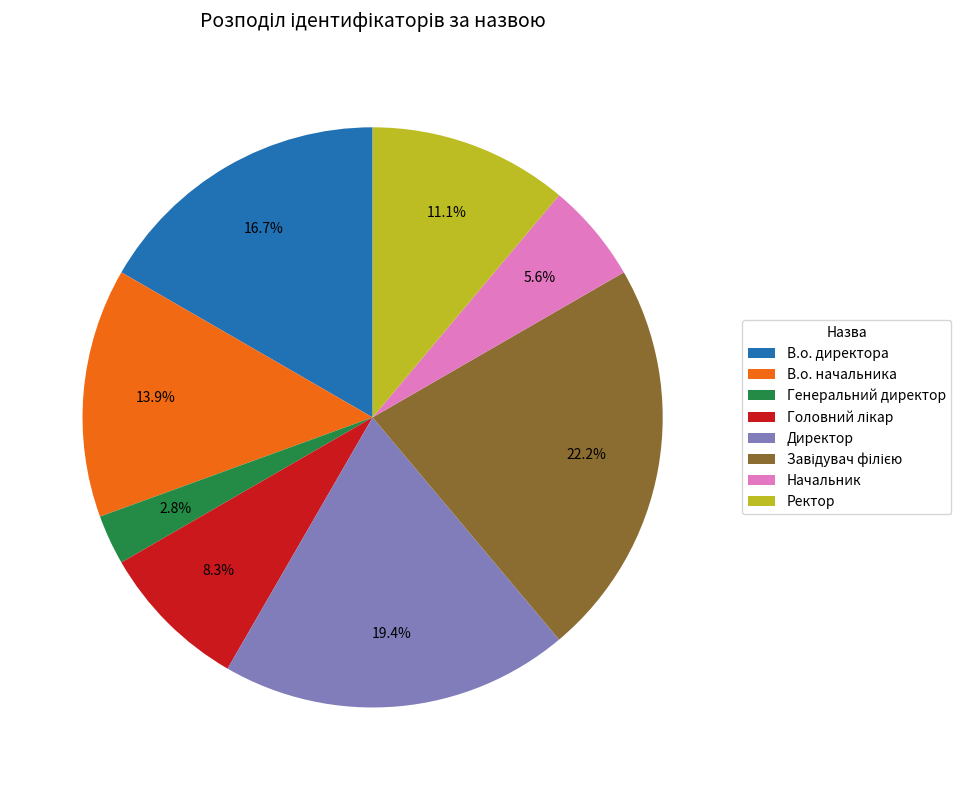

Which has a higher value, В.о. директора or Ректор?

В.о. директора